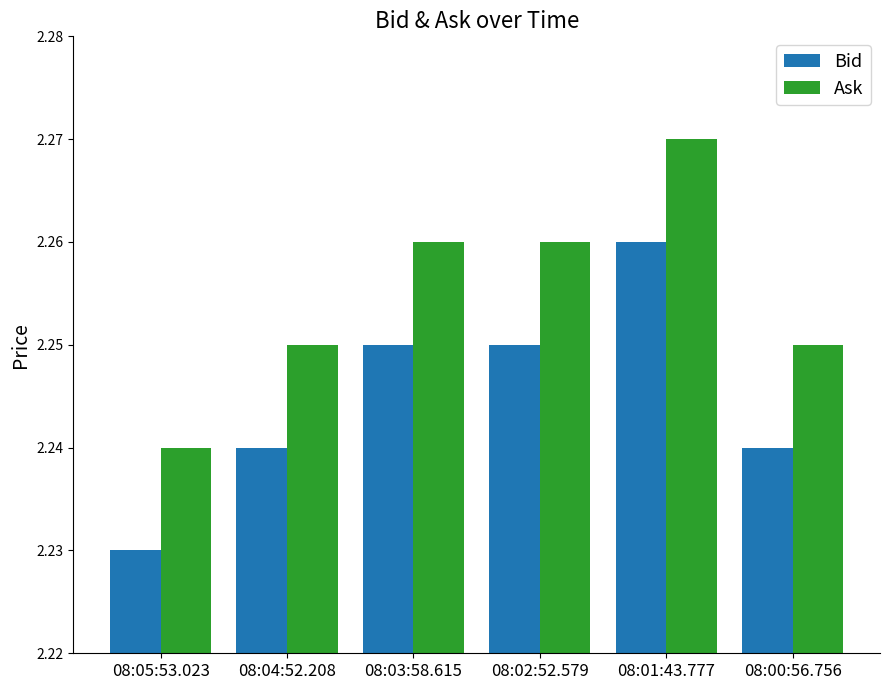

What are all the series names shown in the legend?

Bid, Ask